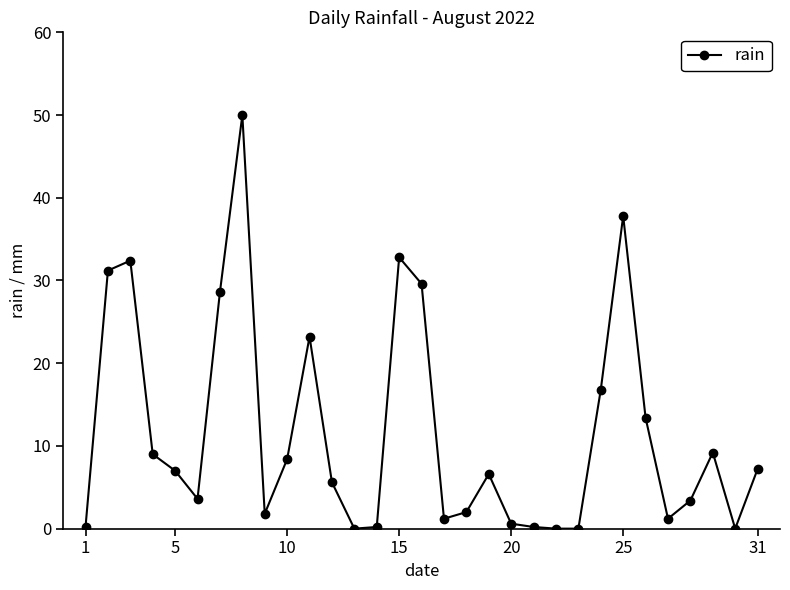

What is the maximum value shown in the chart?

50.0